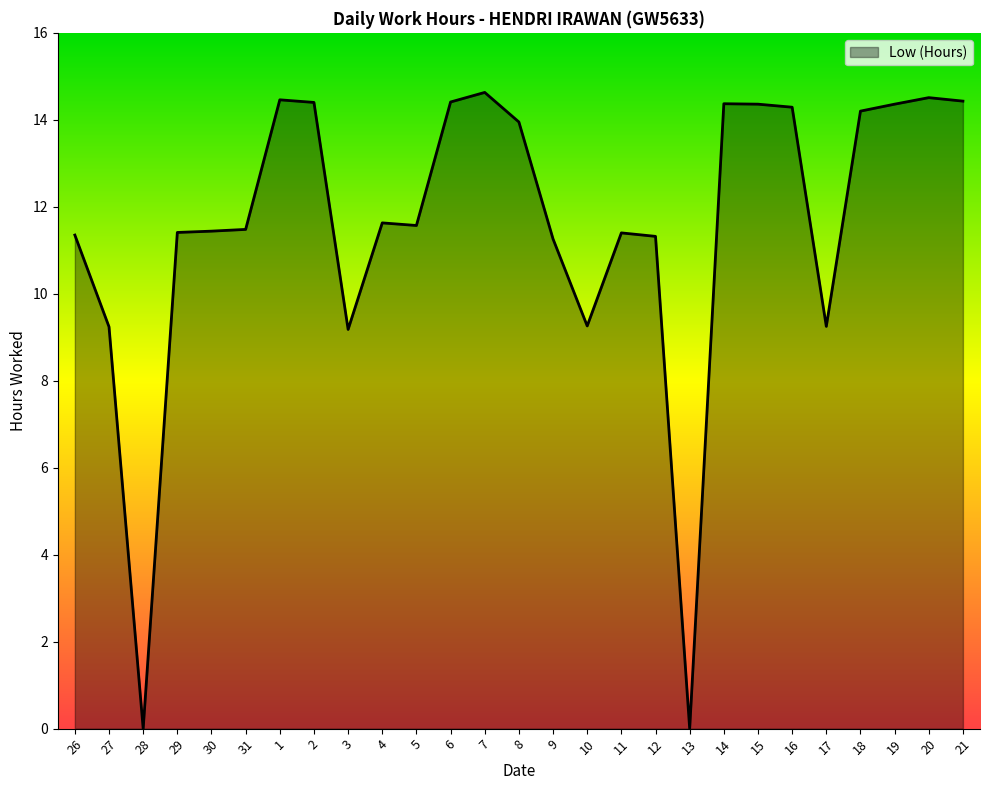

What is the change in value from 4 to 18?

+2.6